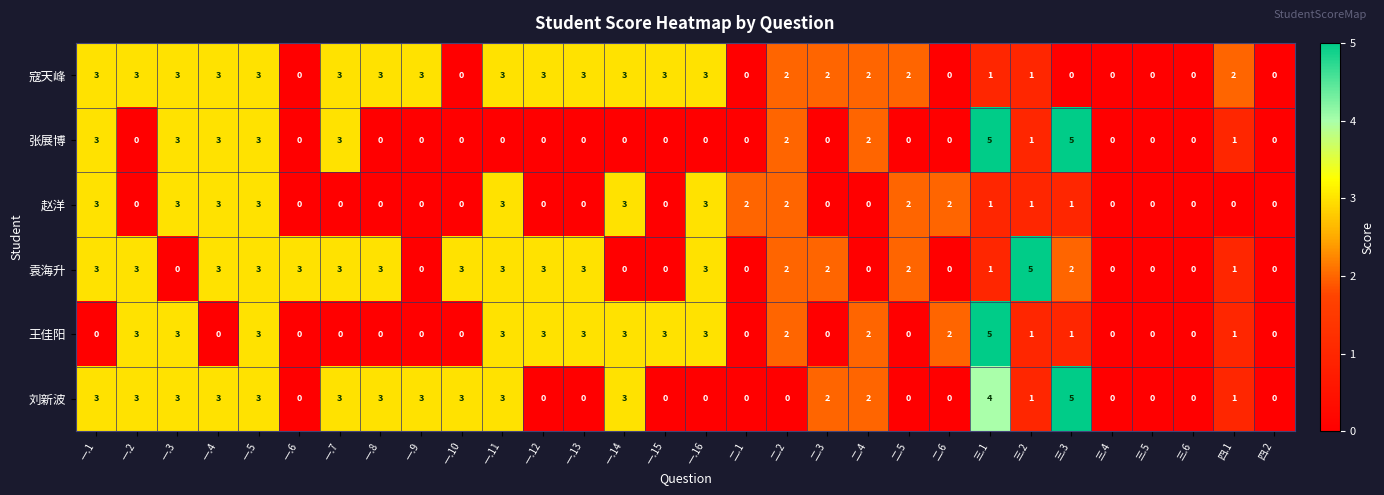

Between 一.15 and 二.3, which series saw the biggest shift?

王佳阳